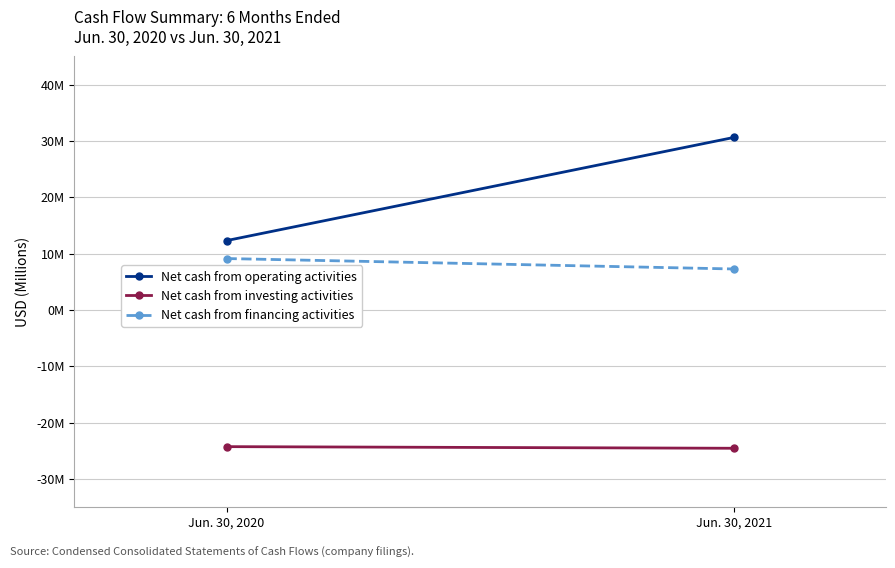

What is the maximum value for Net cash from financing activities?

9.1